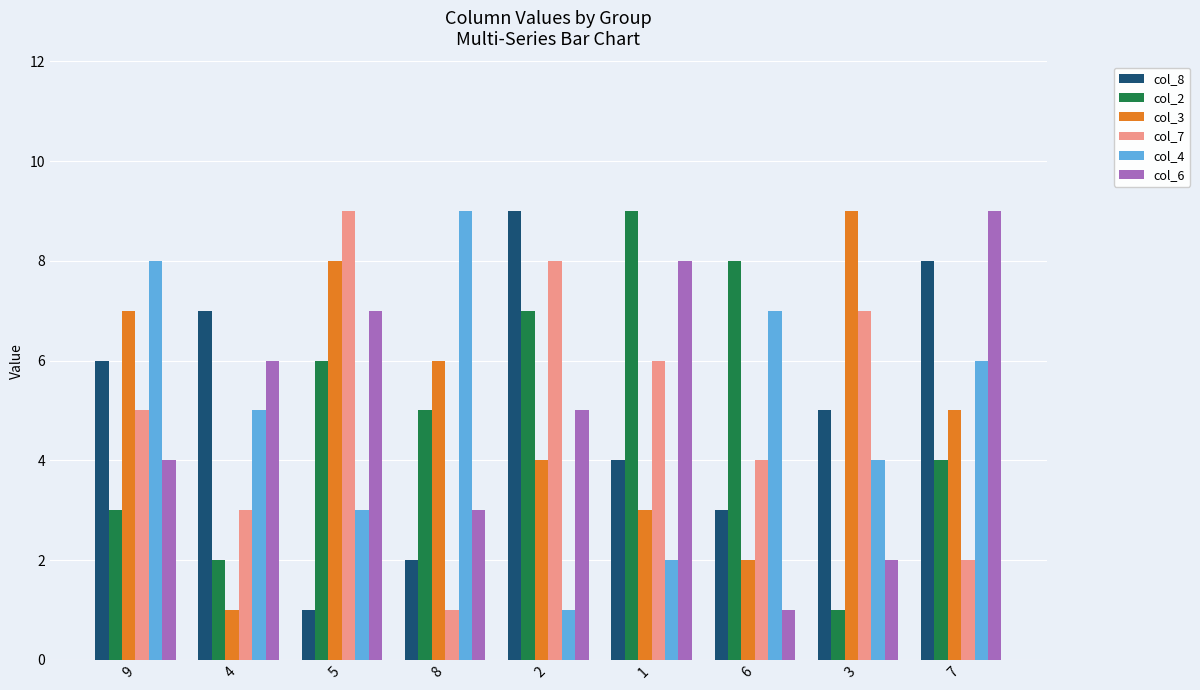

What is the value of the col_2 bar at the 8th from the left?

1